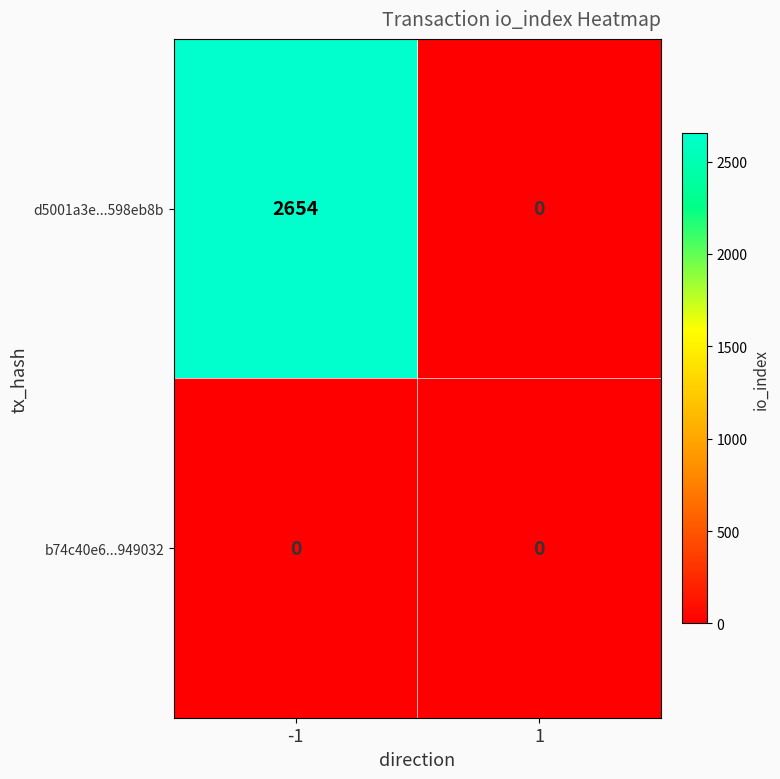

Which series has the widest spread of values?

d5001a3e...598eb8b